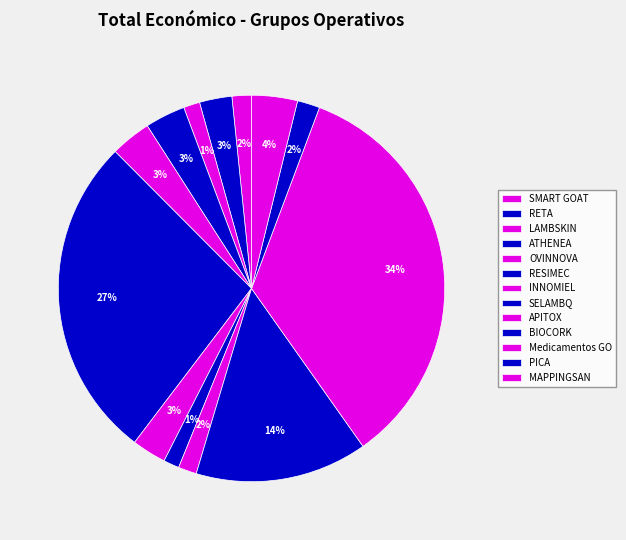

What is the ratio of the value at MAPPINGSAN to the value at Medicamentos GO?

0.1